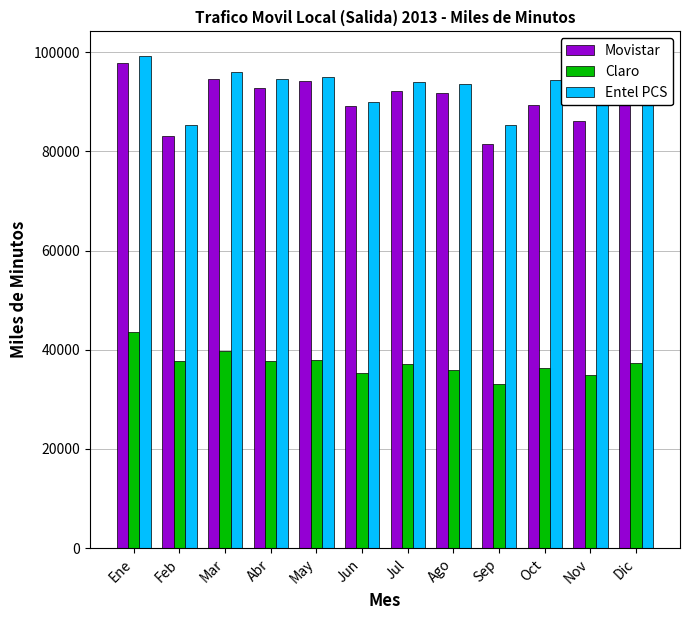

How many distinct data groups are displayed?

3